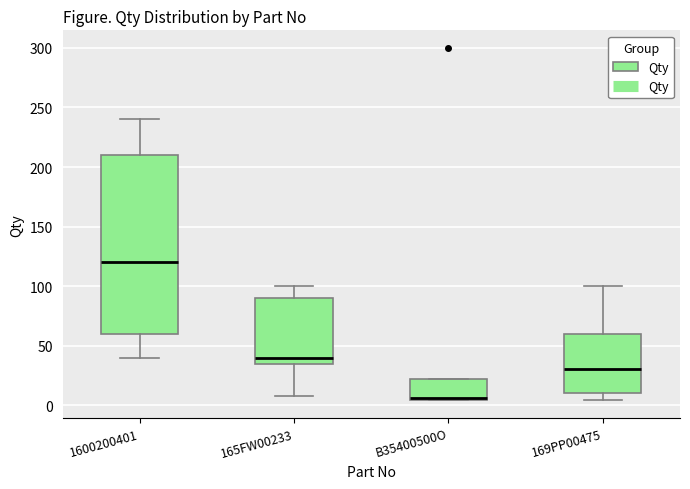

Reading left to right, read every box against the y-axis: the position of its median line, the range the box covers, and the ends of its whiskers. The values are not printed on the chart, so give them approximately, as read against the axis.

1600200401: median 120, box 60 to 210, whiskers 40 to 240
165FW00233: median 40, box 35 to 90, whiskers 10 to 100
B35400500O: median 5 (just above the box's lower edge), box 5 to 20, whiskers 5 to 20
169PP00475: median 30, box 10 to 60, whiskers 5 to 100